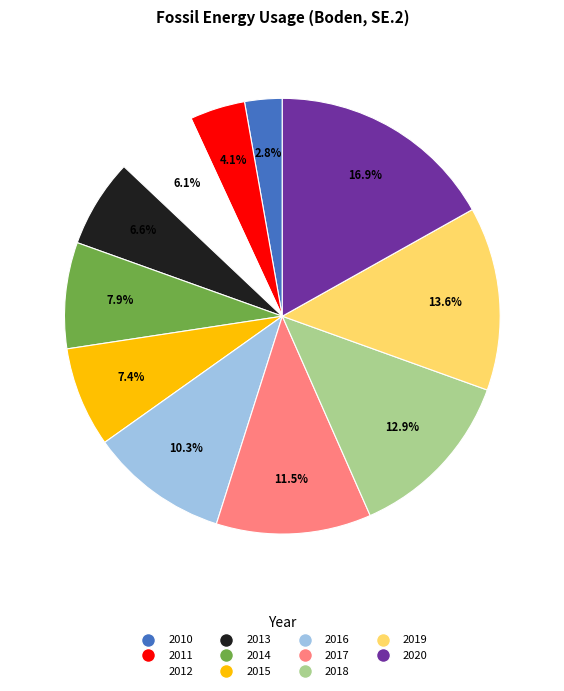

What is the smallest slice in the pie chart?

2010